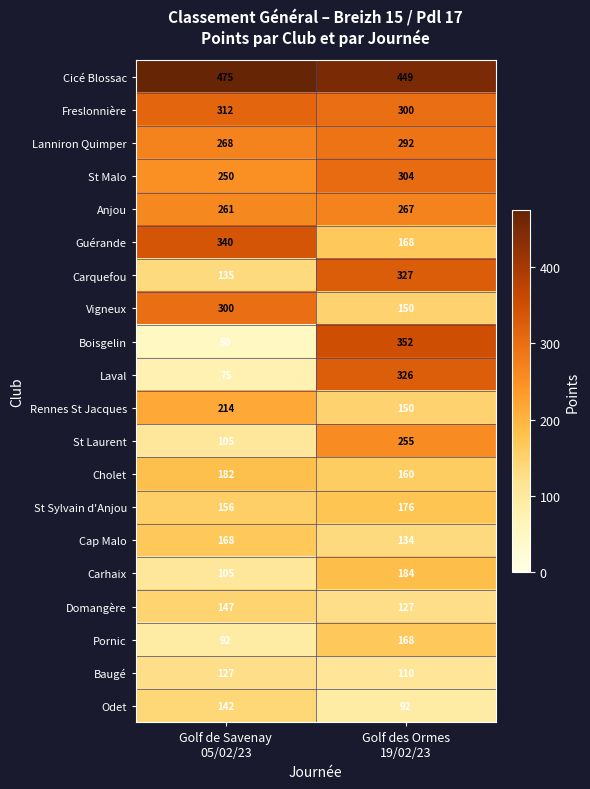

Which series has the largest total across all categories?

Cicé Blossac